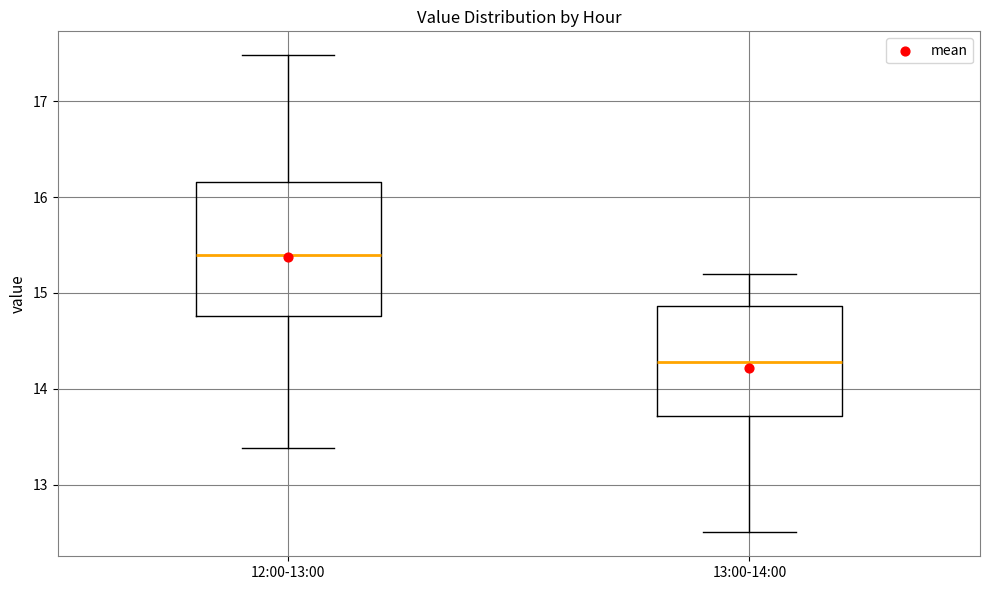

Which box's median line is the highest?

12:00-13:00